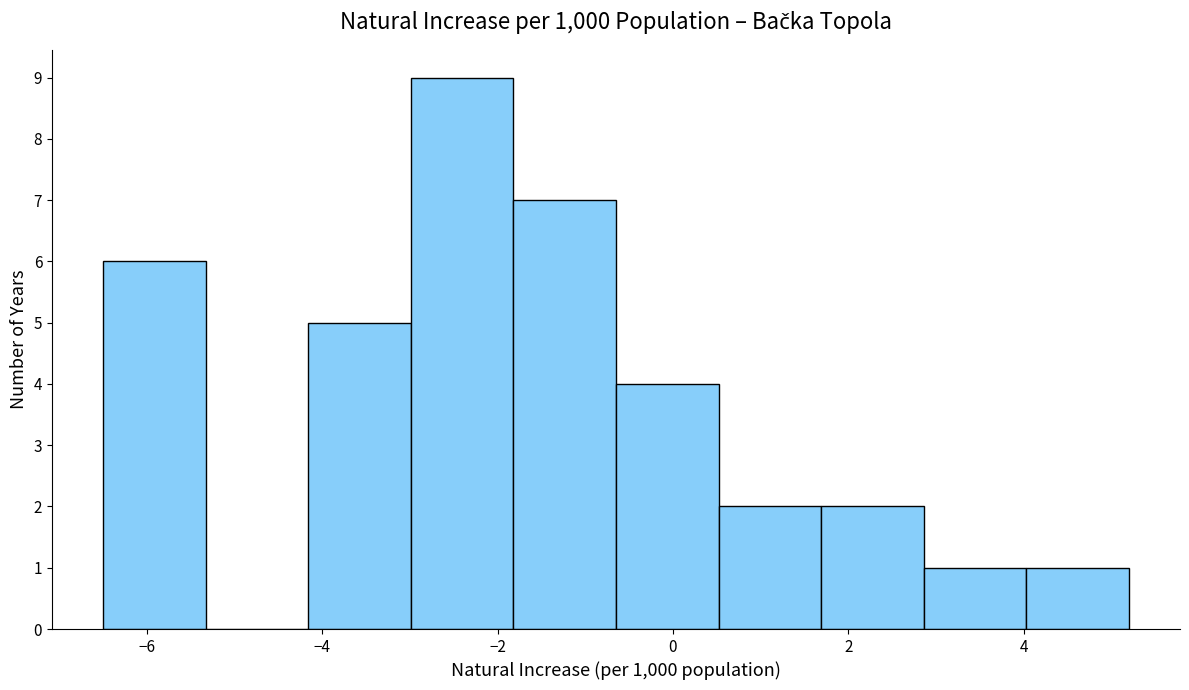

How tall is the bar that spans -0.6 to 0.6 on the x-axis? Neither the bar edges nor the heights are printed on the chart, so give them approximately, as read against the axes.

4